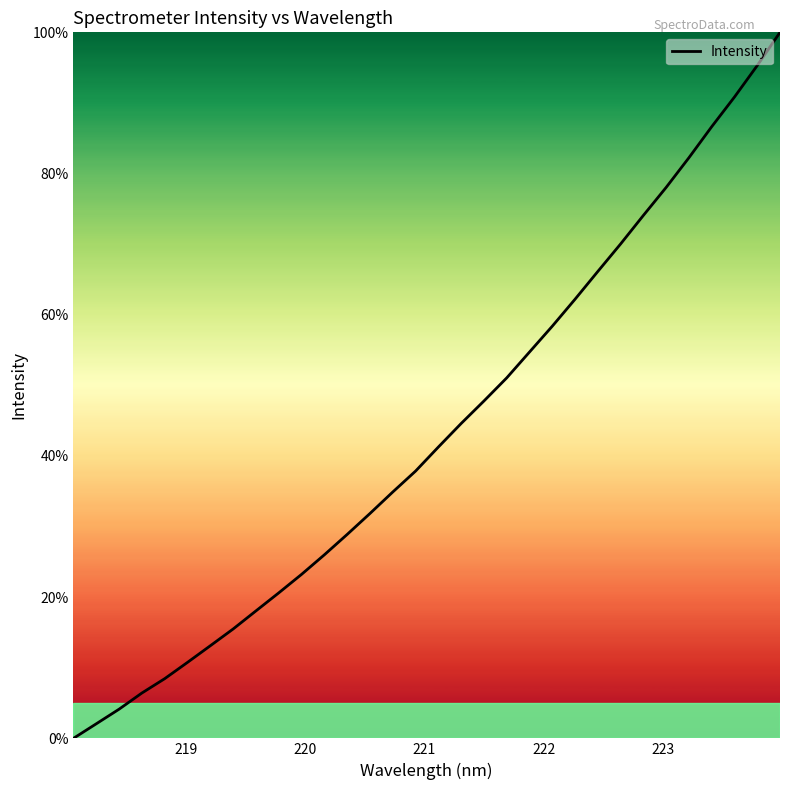

What is the maximum value shown in the chart?

100.0